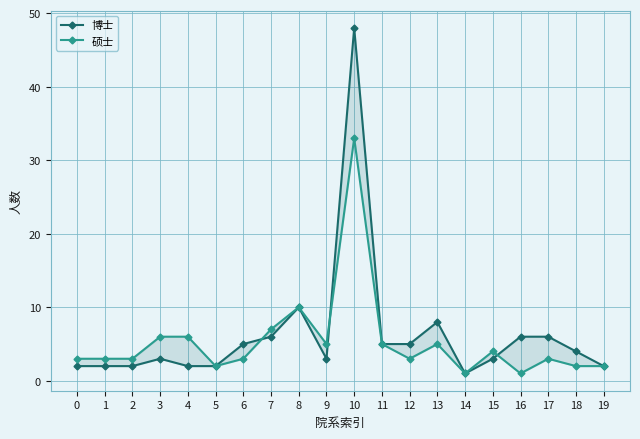

True or false: 博士 and 硕士 cross at least once.

True